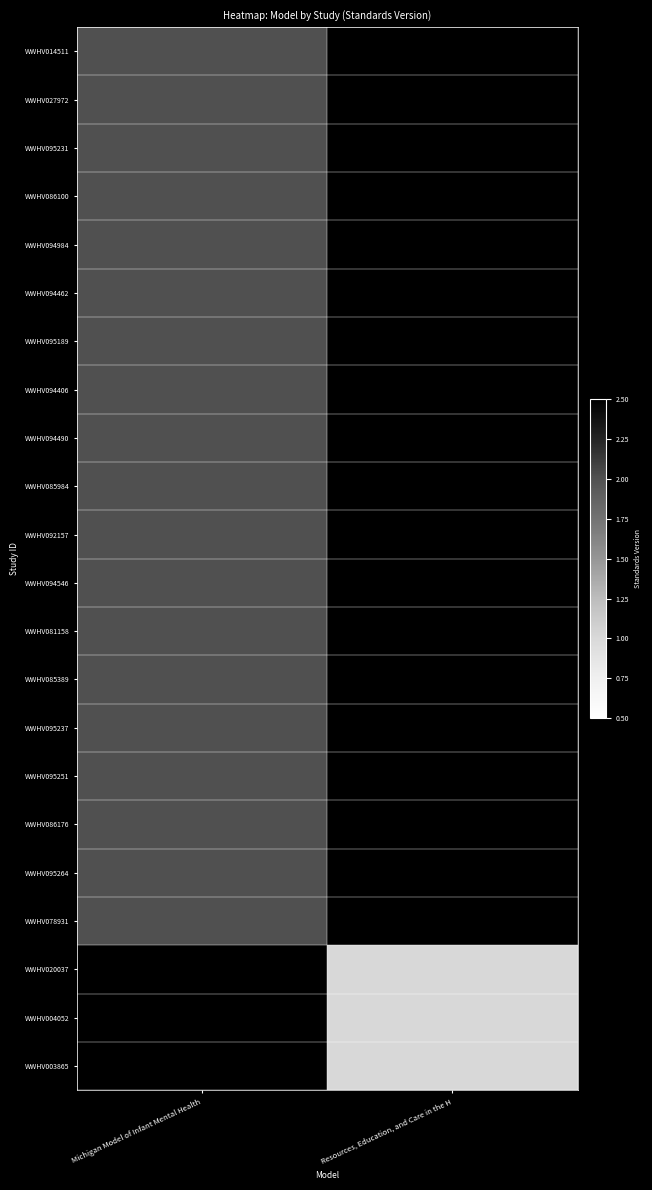

List the labels in order of WWHV085389 value, smallest first.

Michigan Model of Infant Mental Health, Resources, Education, and Care in the H